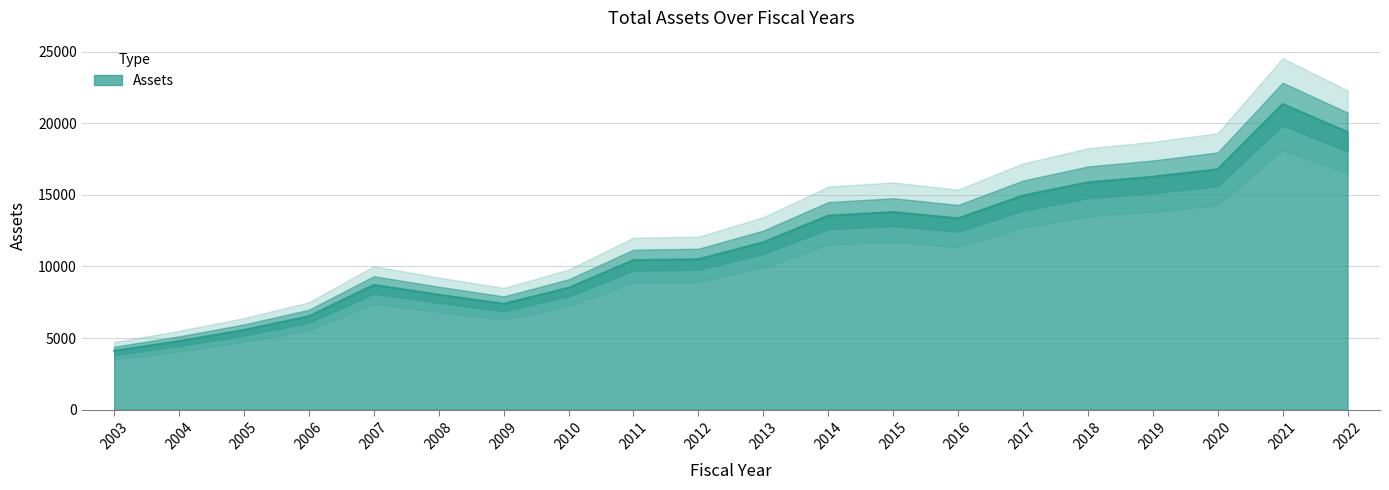

The value at 2022 is 19389.0. True or false?

True